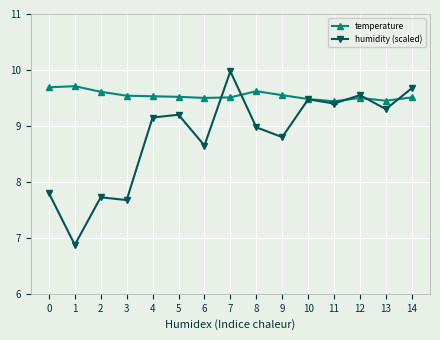

What value does the humidity (scaled) series have at 7?

10.0